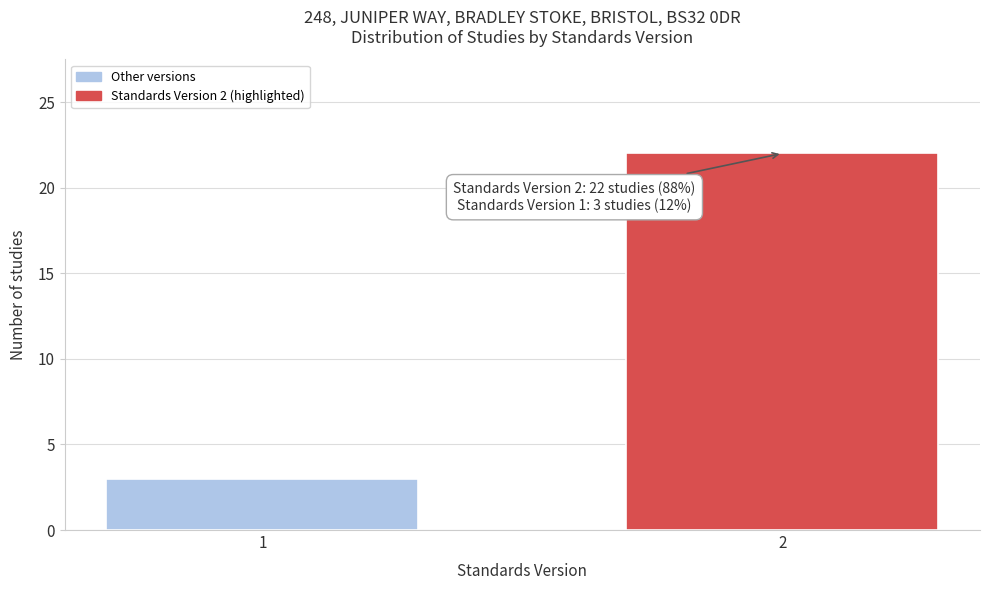

Reading left to right, list all the values displayed in this chart.

3	22